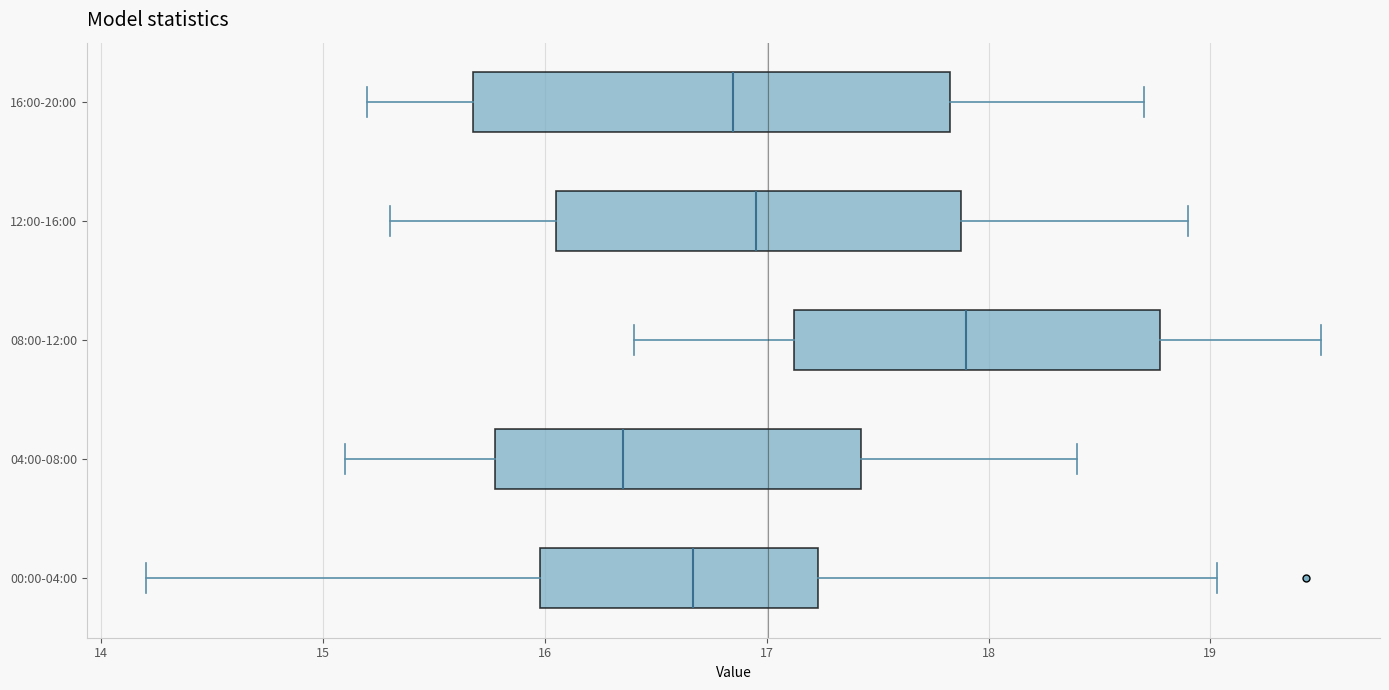

Reading bottom to top, read every box against the x-axis: the position of its median line, the range the box covers, and the ends of its whiskers. The values are not printed on the chart, so give them approximately, as read against the axis.

00:00-04:00: median 16.7, box 16.0 to 17.2, whiskers 14.2 to 19.0
04:00-08:00: median 16.4, box 15.8 to 17.4, whiskers 15.1 to 18.4
08:00-12:00: median 17.9, box 17.1 to 18.8, whiskers 16.4 to 19.5
12:00-16:00: median 17.0, box 16.1 to 17.9, whiskers 15.3 to 18.9
16:00-20:00: median 16.9, box 15.7 to 17.8, whiskers 15.2 to 18.7